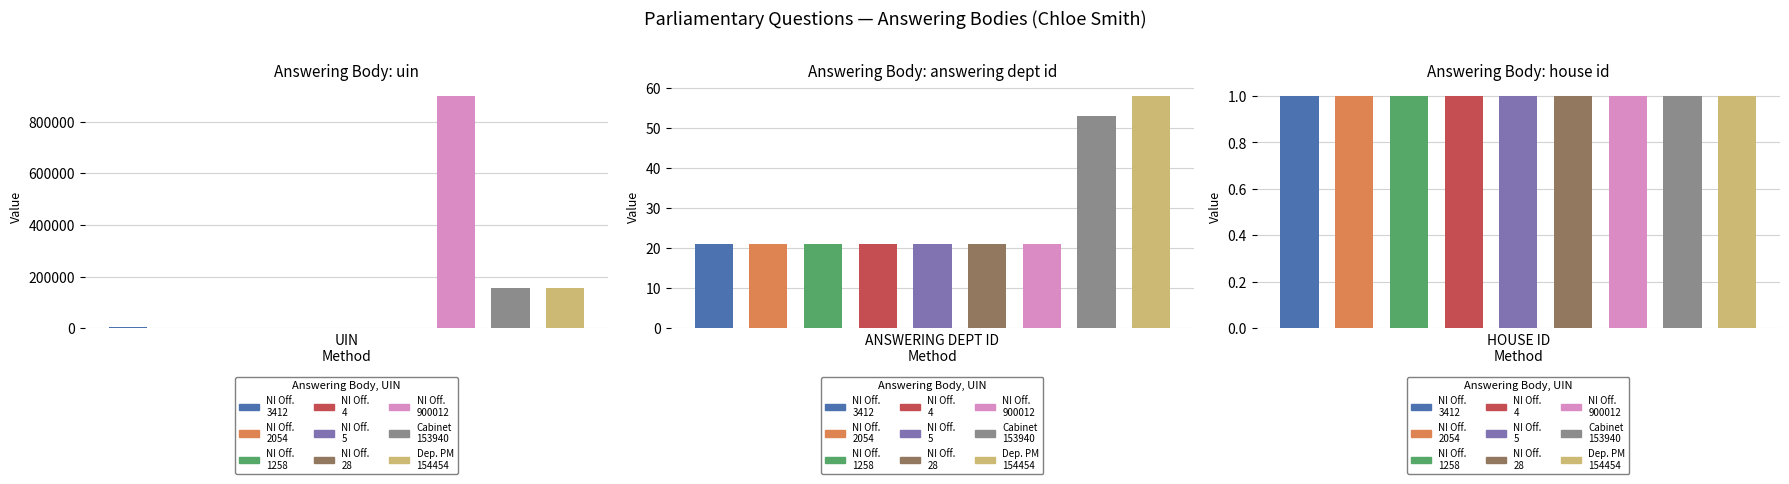

The value of uin at Cabinet Office (153940) is 153940. True or false?

True